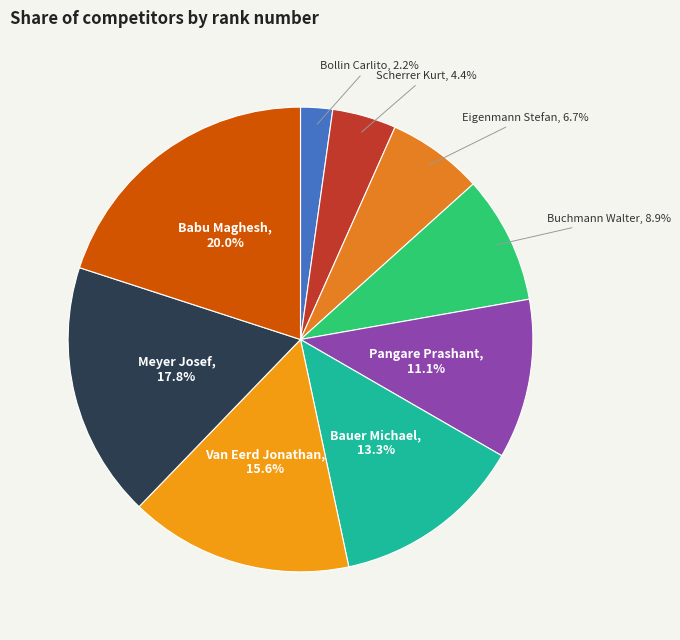

Between Buchmann Walter and Meyer Josef, which is larger?

Meyer Josef